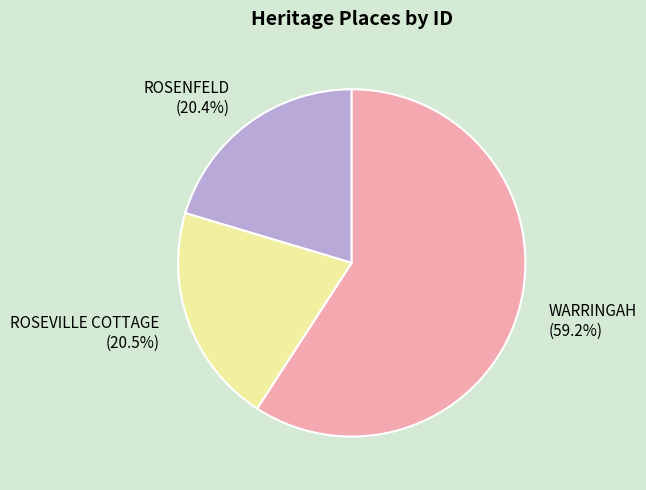

Between ROSEVILLE COTTAGE and WARRINGAH, which is larger?

WARRINGAH